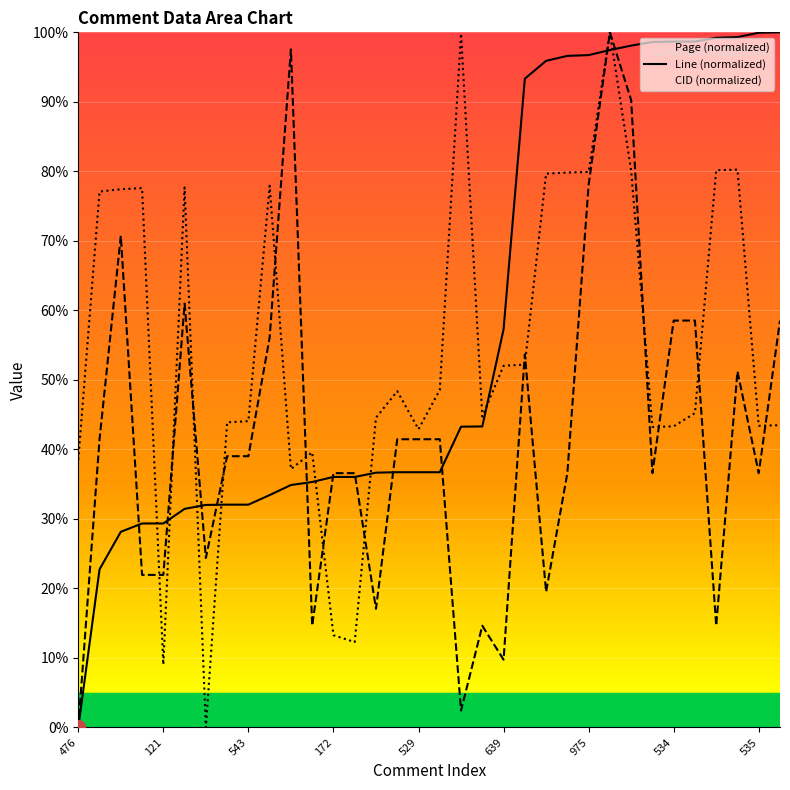

Reading left to right, extract all data points from this chart.

Page: 0.0	22.7	28.1	29.3	29.3	31.4	32.0	32.1	32.1	33.4	34.9	35.3	36.0	36.0	36.7	36.7	36.7	36.7	43.3	43.3	57.3	93.3	95.9	96.6	96.7	97.5	98.1	98.6	98.7	98.7	99.2	99.3	99.9	100.0
Line: 0.0	41.5	70.7	22.0	22.0	61.0	24.4	39.0	39.0	56.1	97.6	14.6	36.6	36.6	17.1	41.5	41.5	41.5	2.4	14.6	9.8	53.7	19.5	36.6	78.0	100.0	90.2	36.6	58.5	58.5	14.6	51.2	36.6	58.5
CID: 38.5	77.1	77.4	77.6	9.0	77.7	0.0	43.9	44.1	77.9	37.2	39.6	13.3	12.3	44.6	48.4	42.9	48.5	99.8	44.7	52.0	52.2	79.7	79.8	79.9	100.0	80.1	43.2	43.3	45.2	80.2	80.2	43.4	43.5